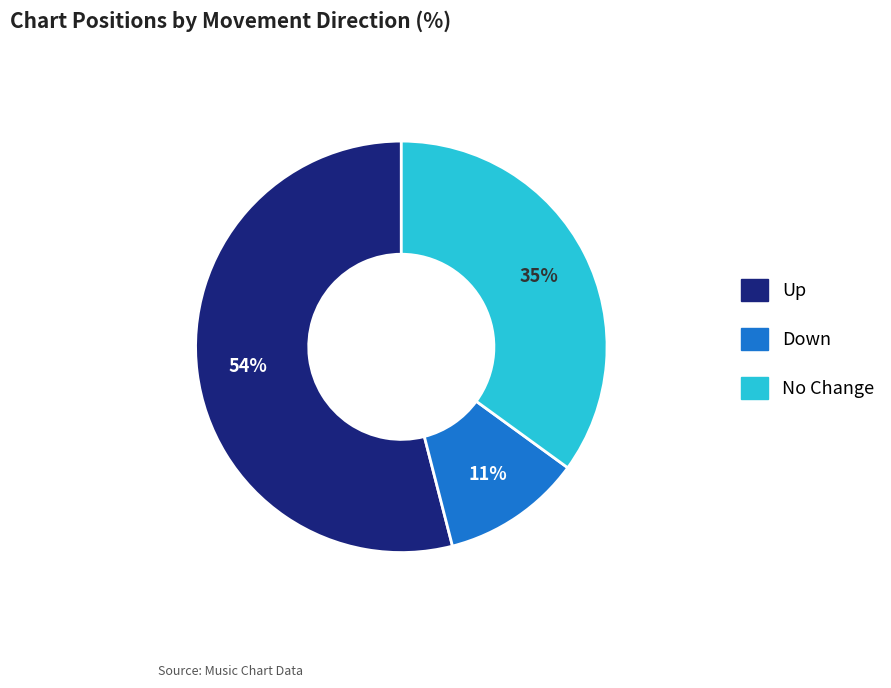

What is the largest slice in the pie chart?

Up